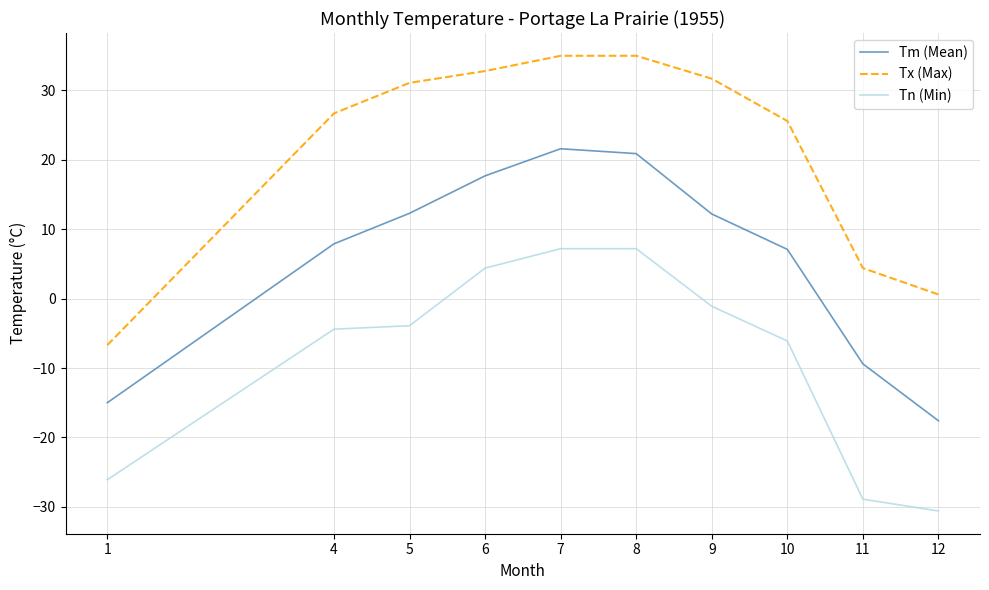

True or false: Tm (Mean) has a value of -10.1 at 1.

False